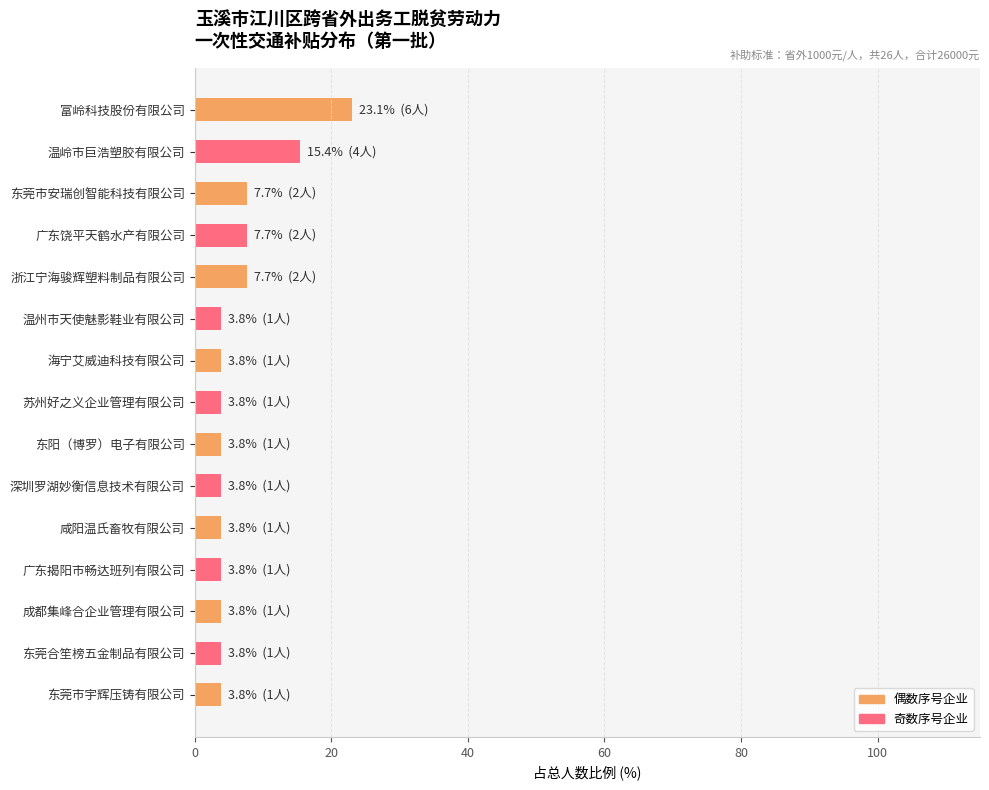

What is the average value?

6.7